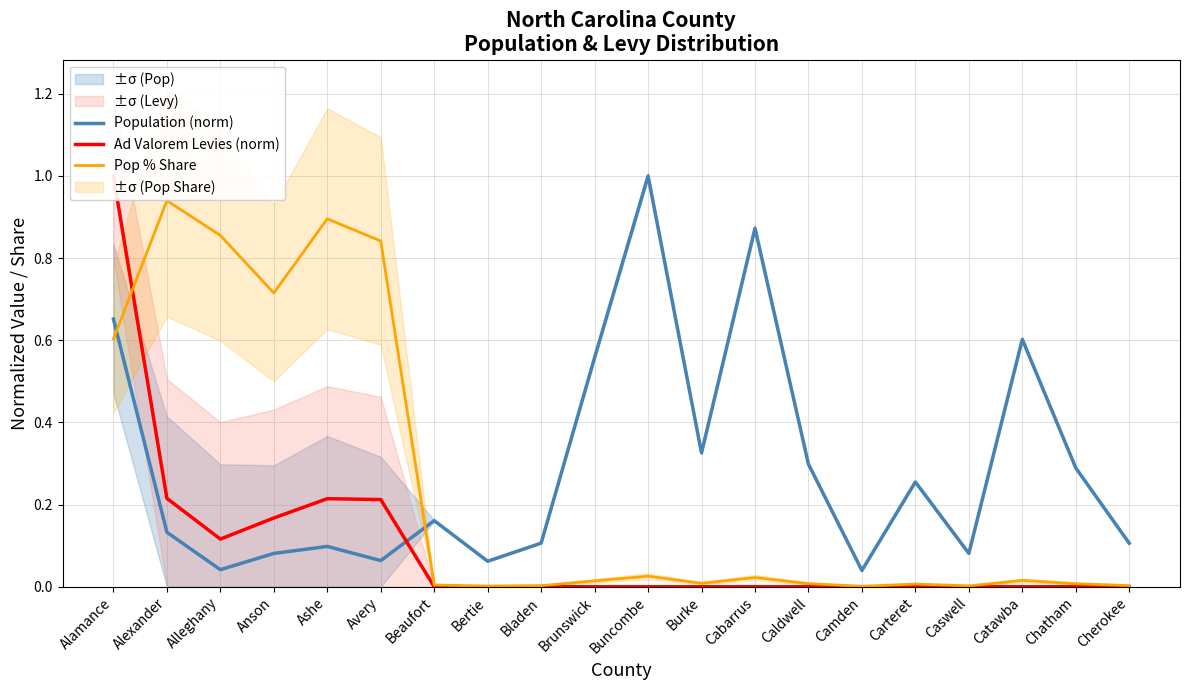

Where is the first local minimum for Ad Valorem Levies (norm)?

Alleghany